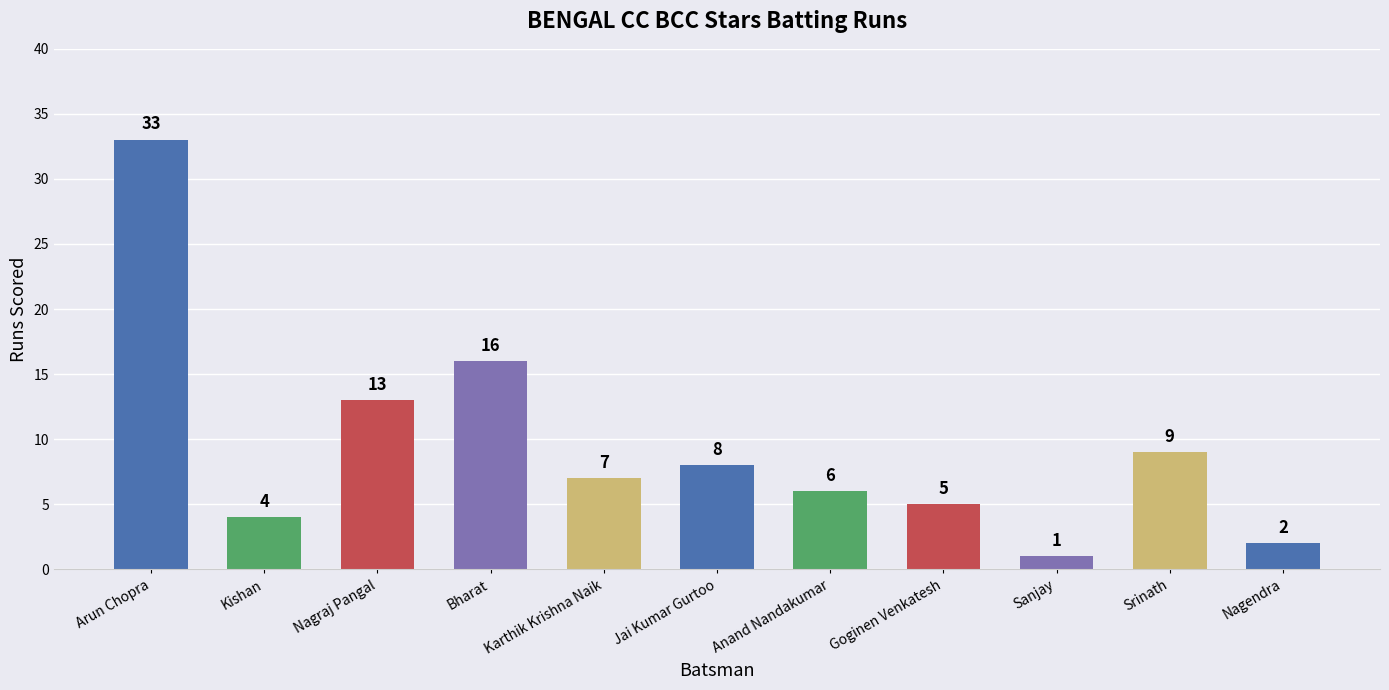

Reading right to left, list all the values displayed in this chart.

2	9	1	5	6	8	7	16	13	4	33